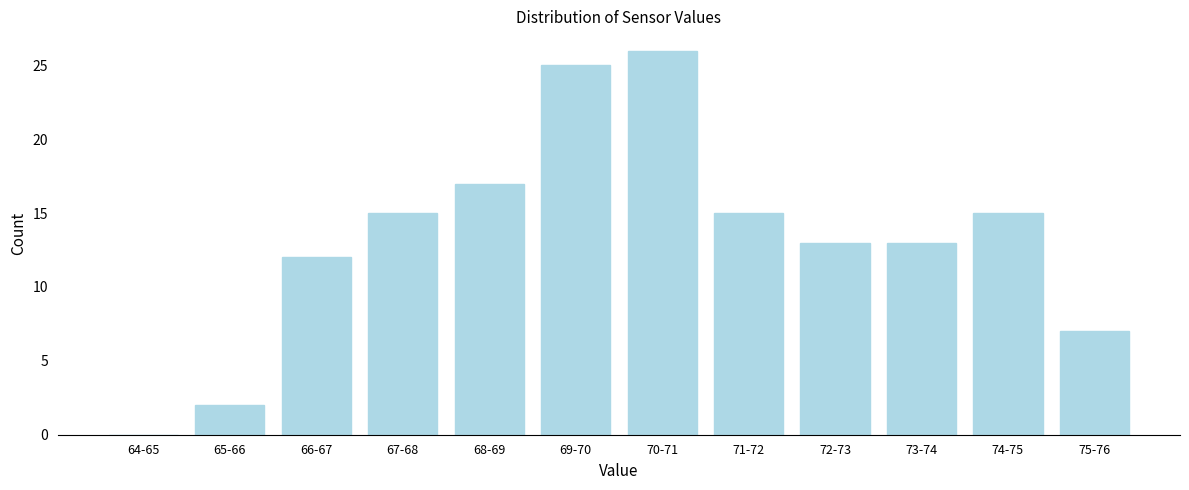

Reading left to right, list all the values displayed in this chart.

64-65=0	65-66=2	66-67=12	67-68=15	68-69=17	69-70=25	70-71=26	71-72=15	72-73=13	73-74=13	74-75=15	75-76=7